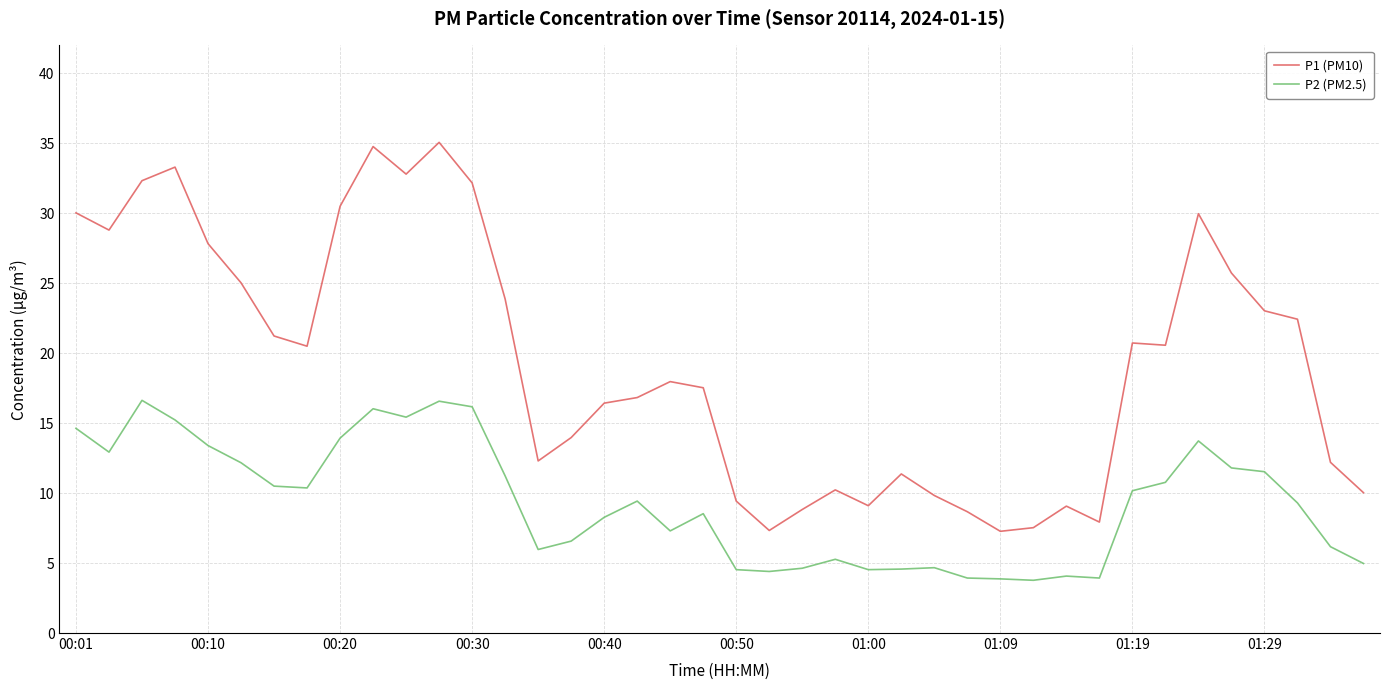

True or false: P2 (PM2.5) has more than 0 interior local peaks.

True